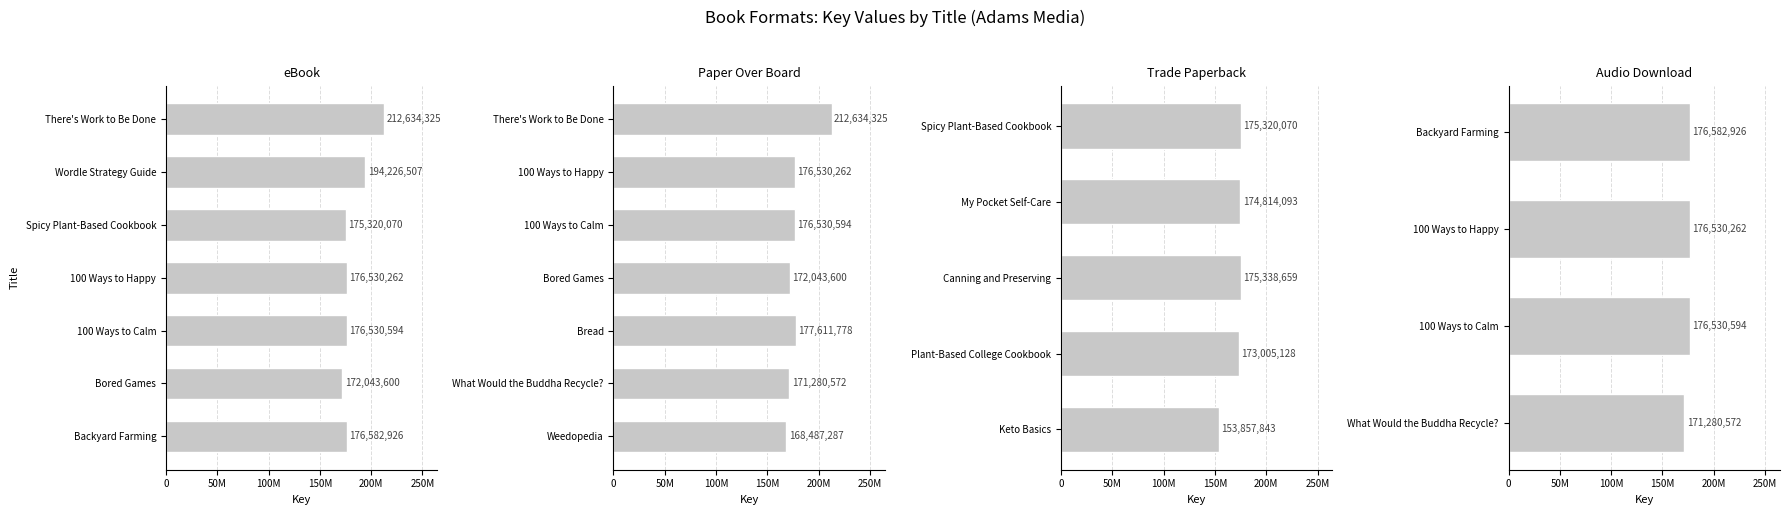

How many groups of bars are there?

7